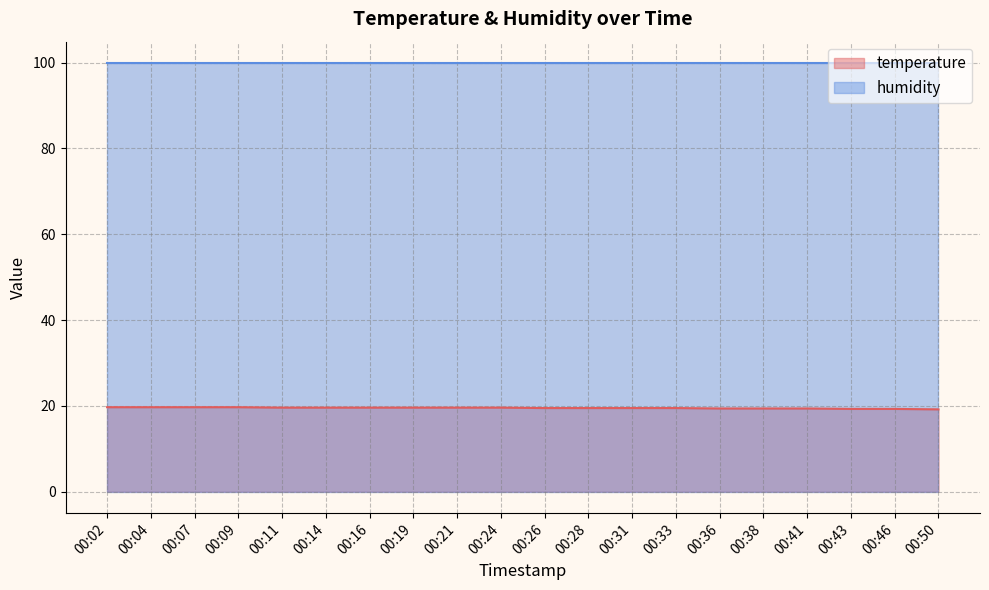

What is the ratio of the value at 00:31 to the value at 00:28?

1.0